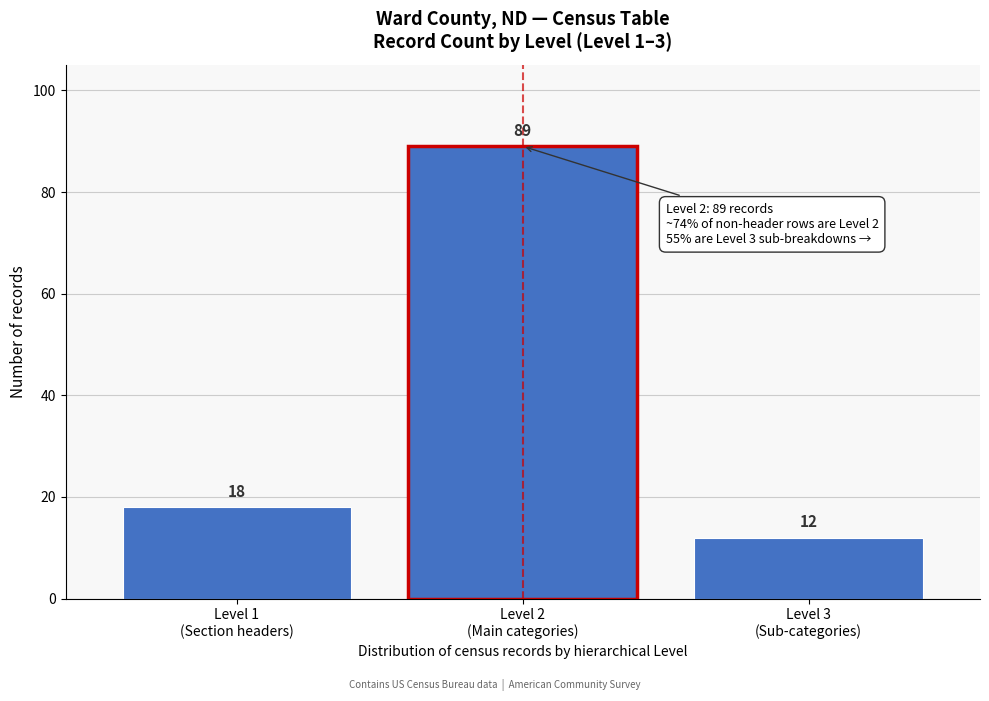

Reading right to left, list all the values displayed in this chart.

12	89	18